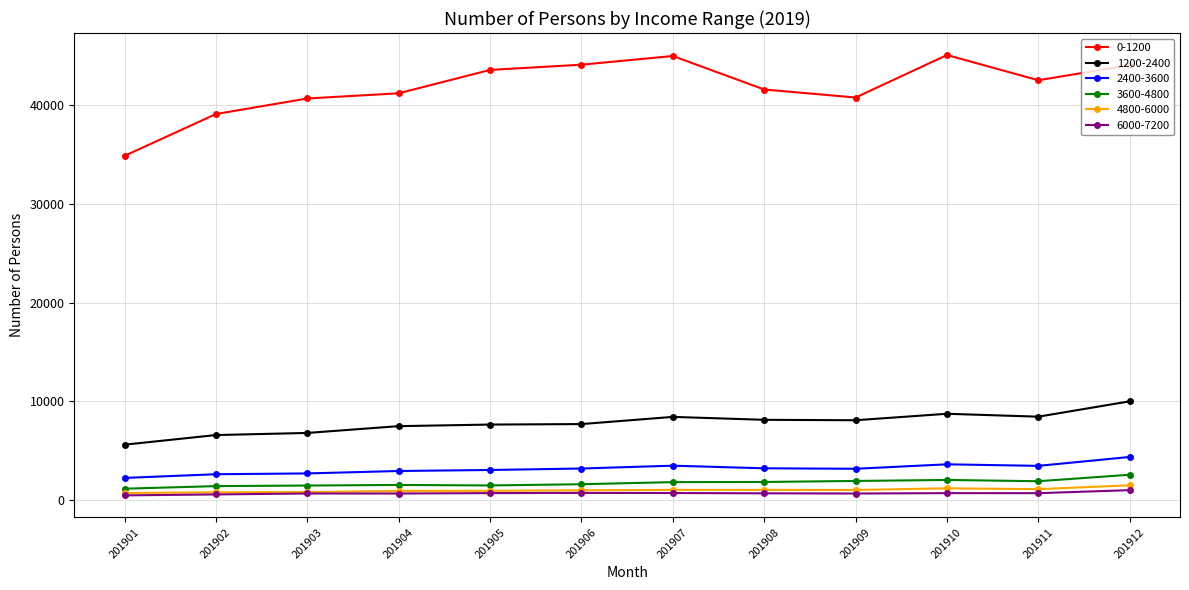

What is the value of the 6000-7200 point at the 1st from the left?

492